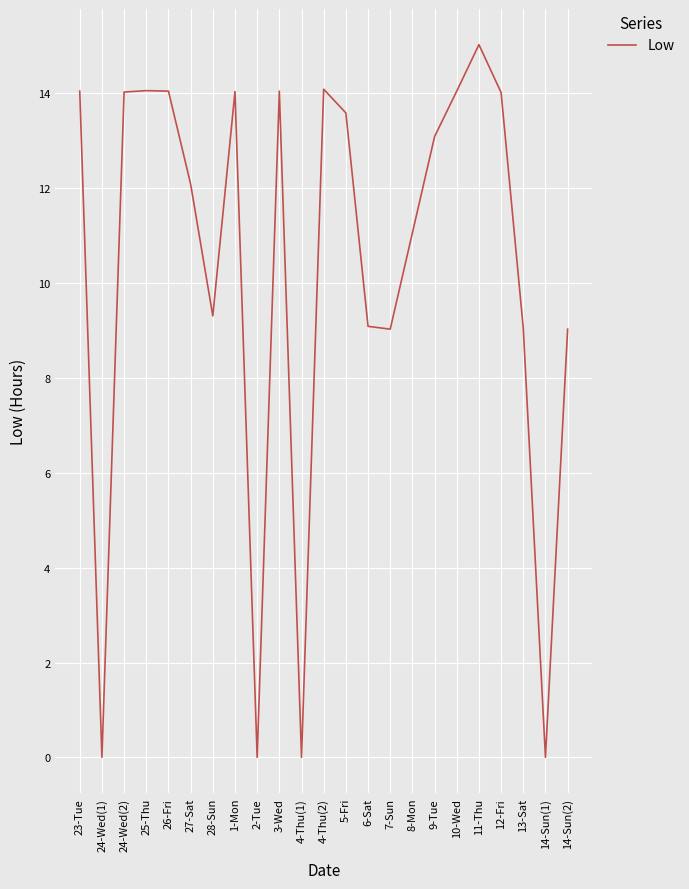

What position from the left is 23-Tue?

1